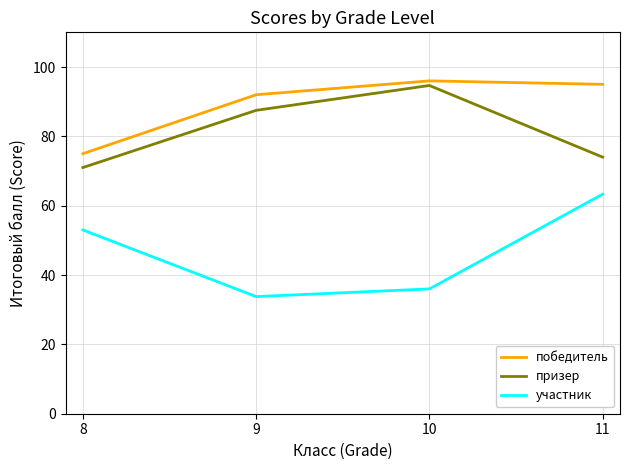

Which series changed the most between 8 and 11?

победитель